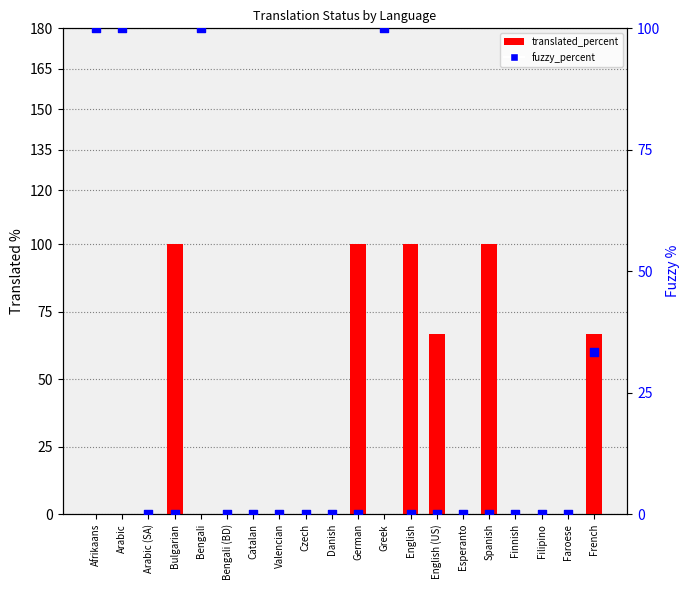

Which series reaches the minimum Y coordinate?

translated_percent